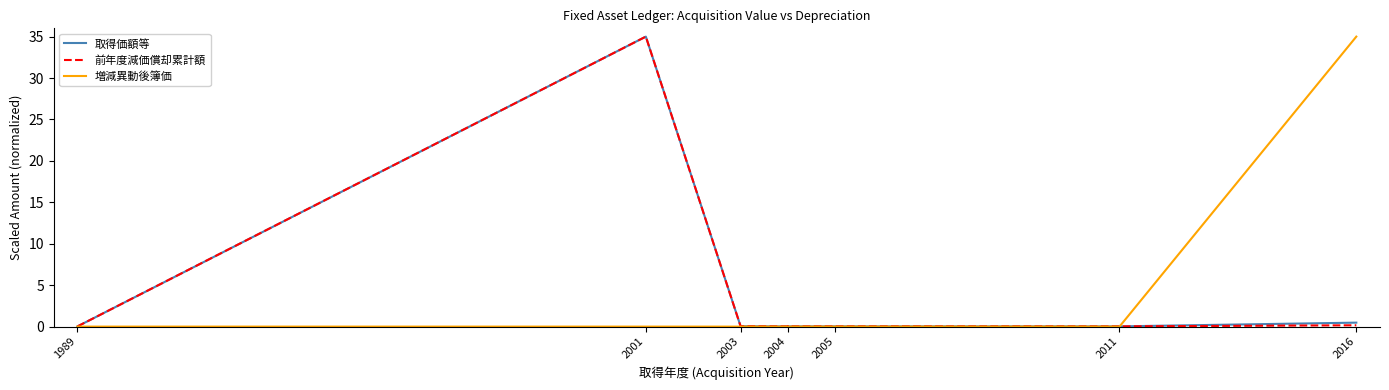

Which series ends up on top after the final intersection of 取得価額等 and 増減異動後簿価?

増減異動後簿価